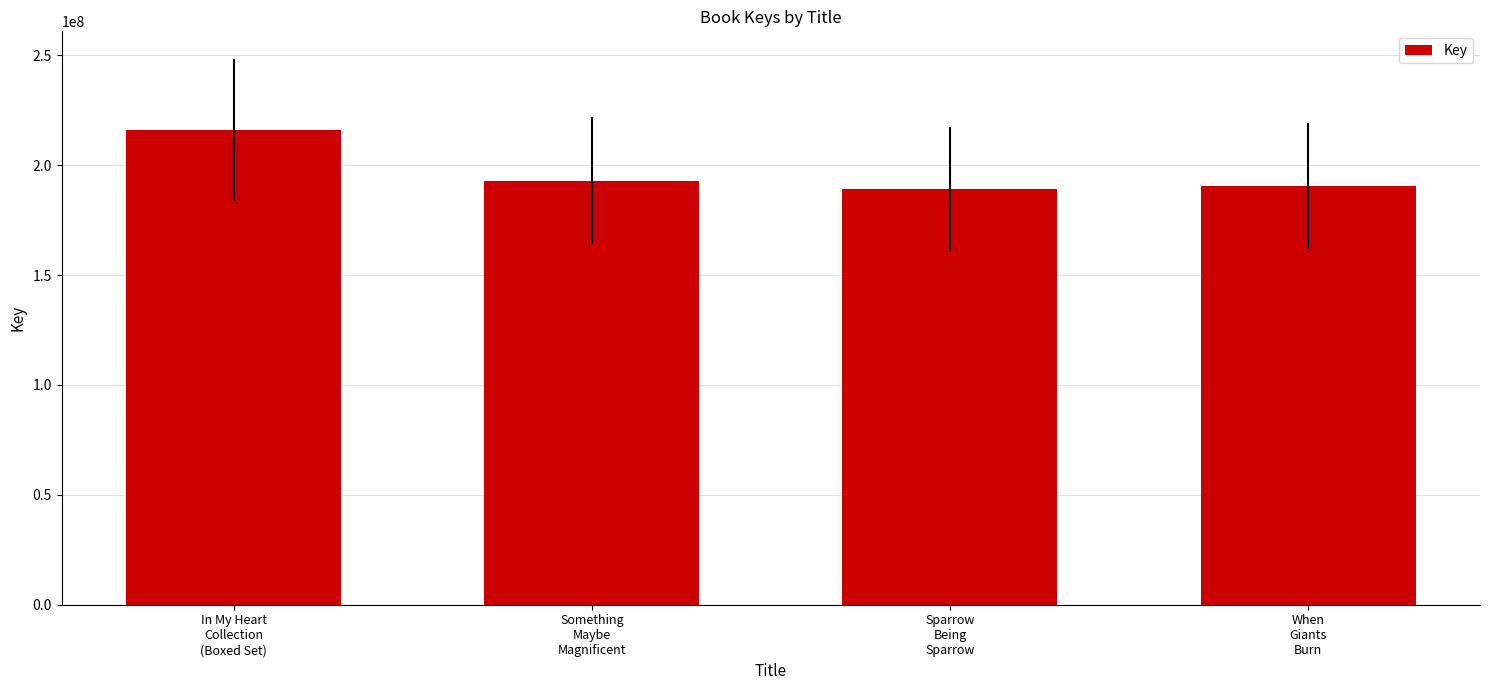

Are the bars grouped side by side (vs. stacked)?

No